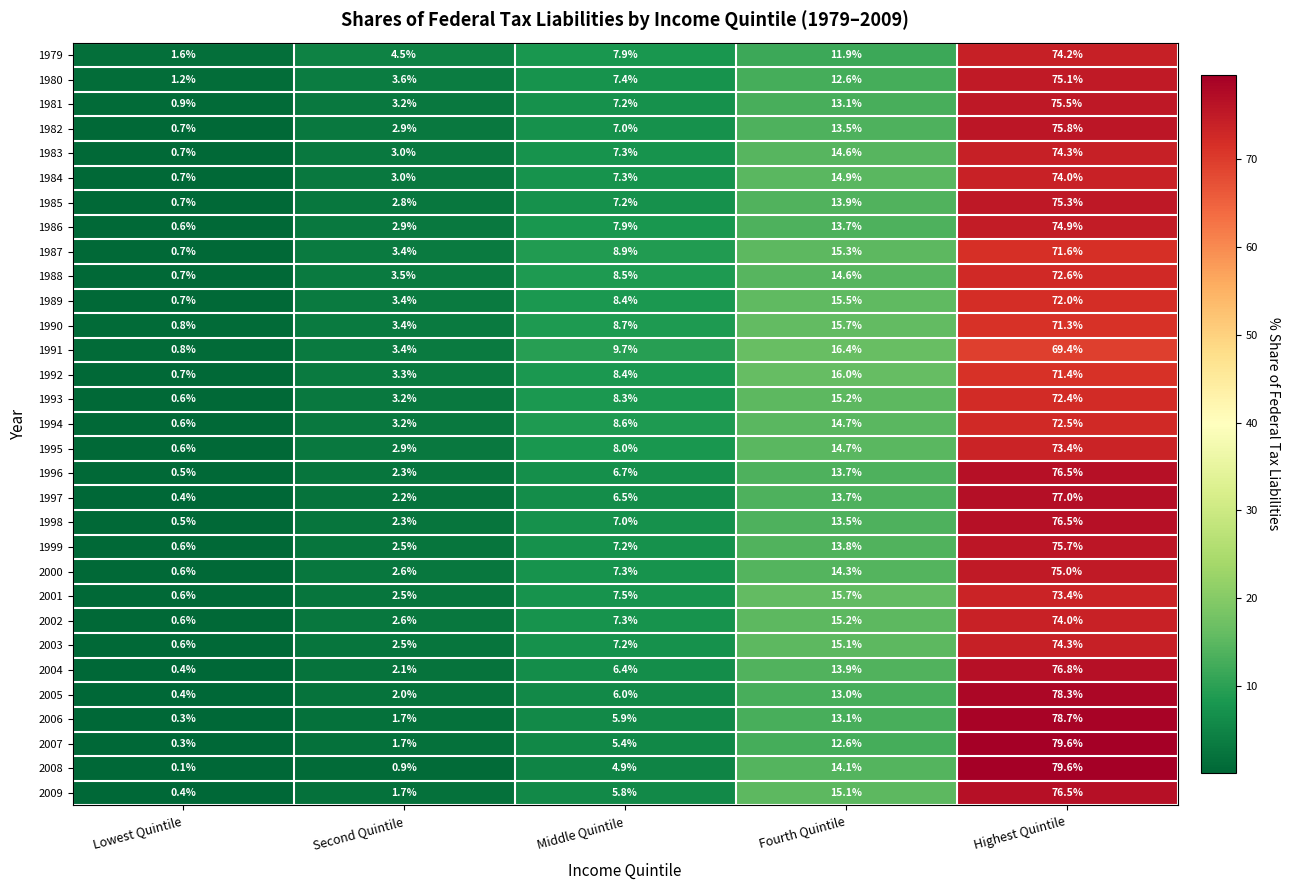

What is the sum of the 2007 values at Highest Quintile and Fourth Quintile?

92.2